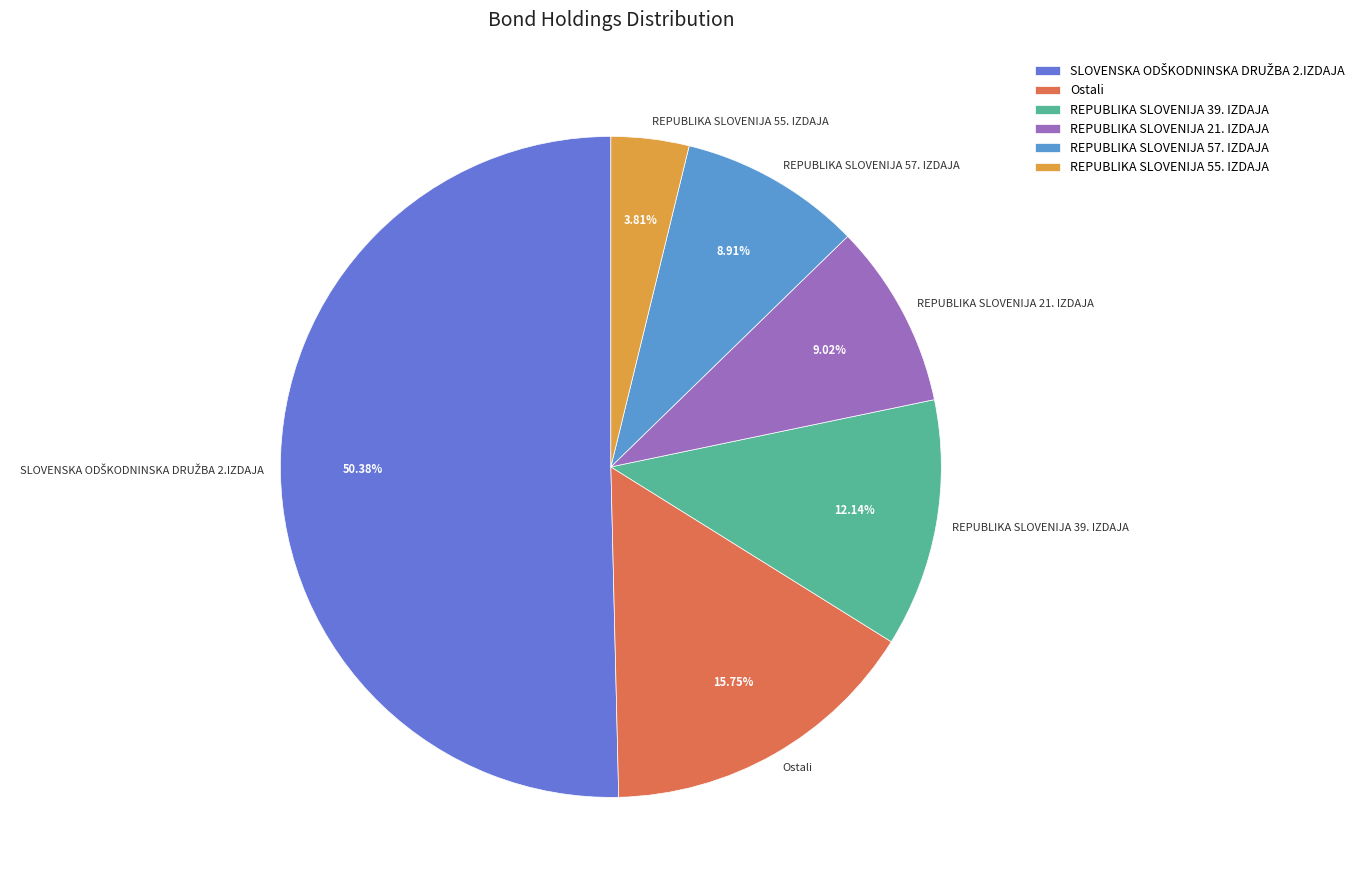

How many slices are in this pie chart?

6